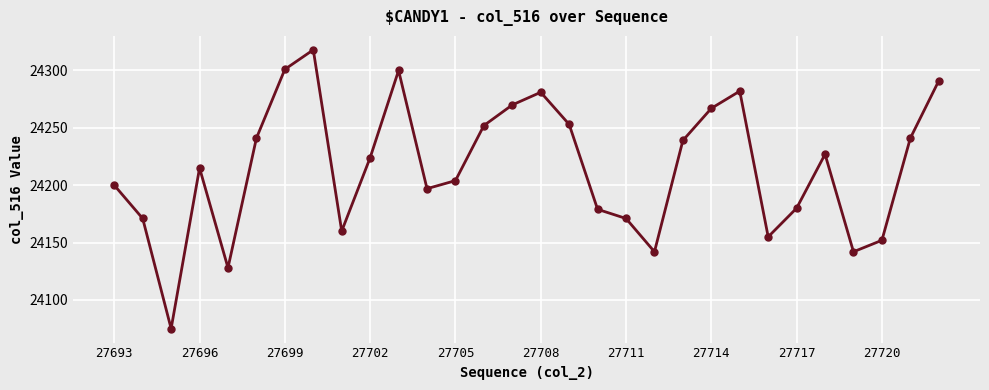

How many values are below 24224?

15